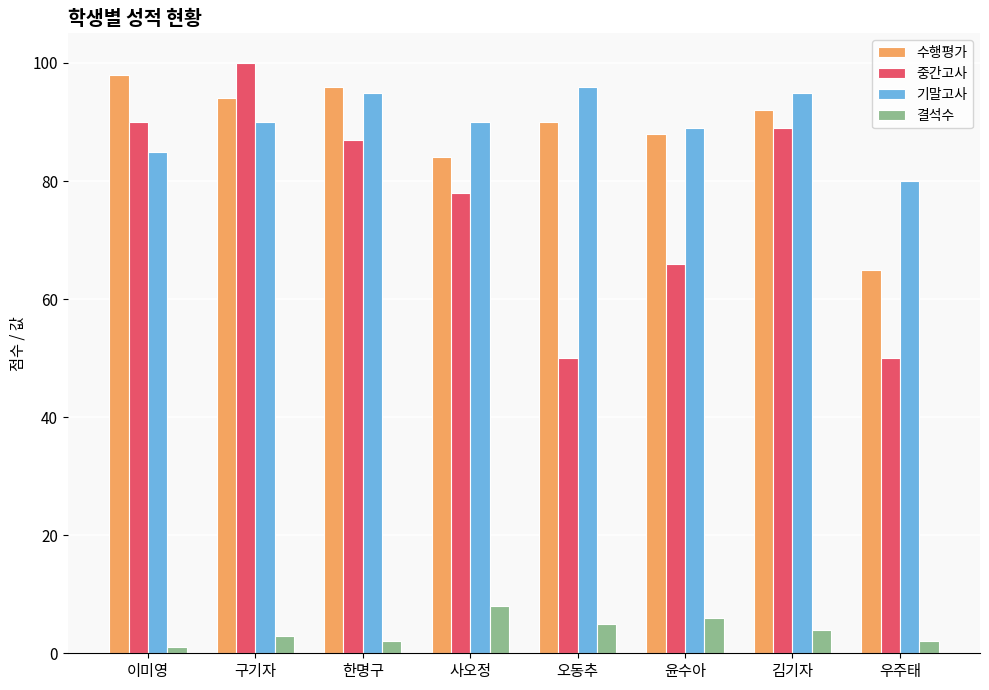

At 윤수아, list the series in order from smallest to largest.

결석수, 중간고사, 수행평가, 기말고사